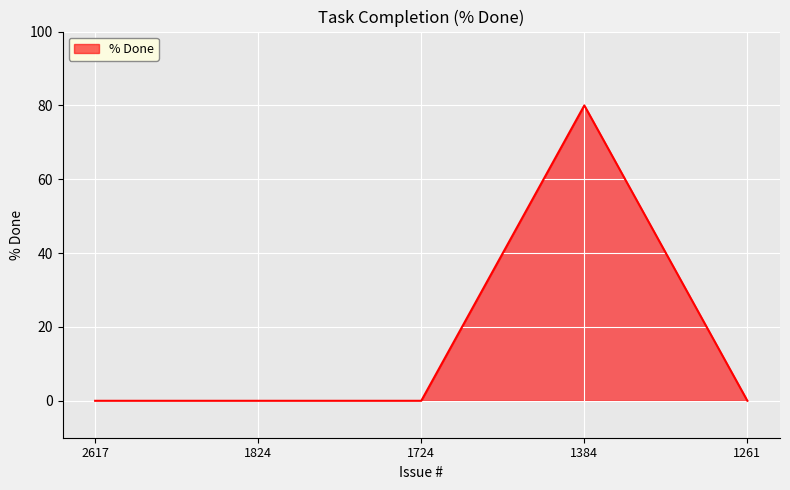

What is the maximum value shown in the chart?

80